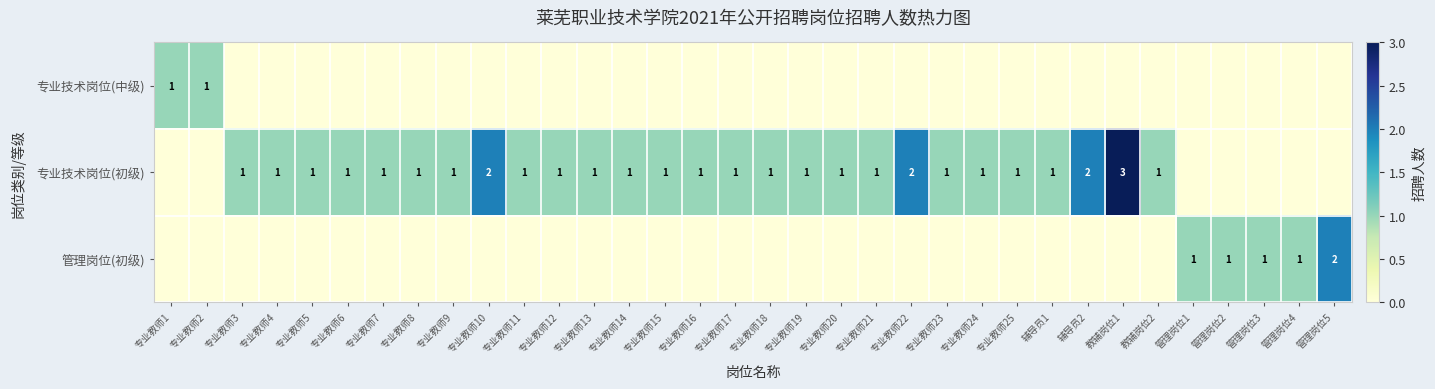

Is it true that 管理岗位(初级) equals 1 at 管理岗位2?

True